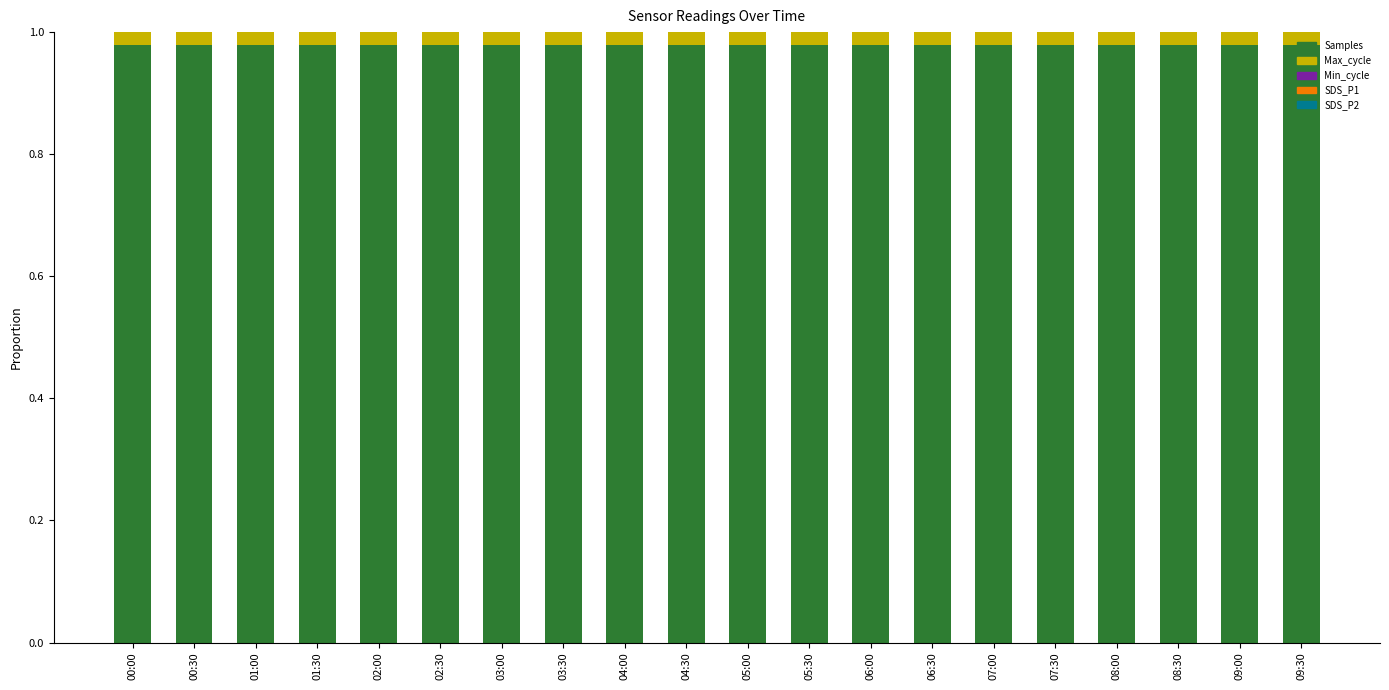

The Samples series shows 1.5 at 02:00. True or false?

False